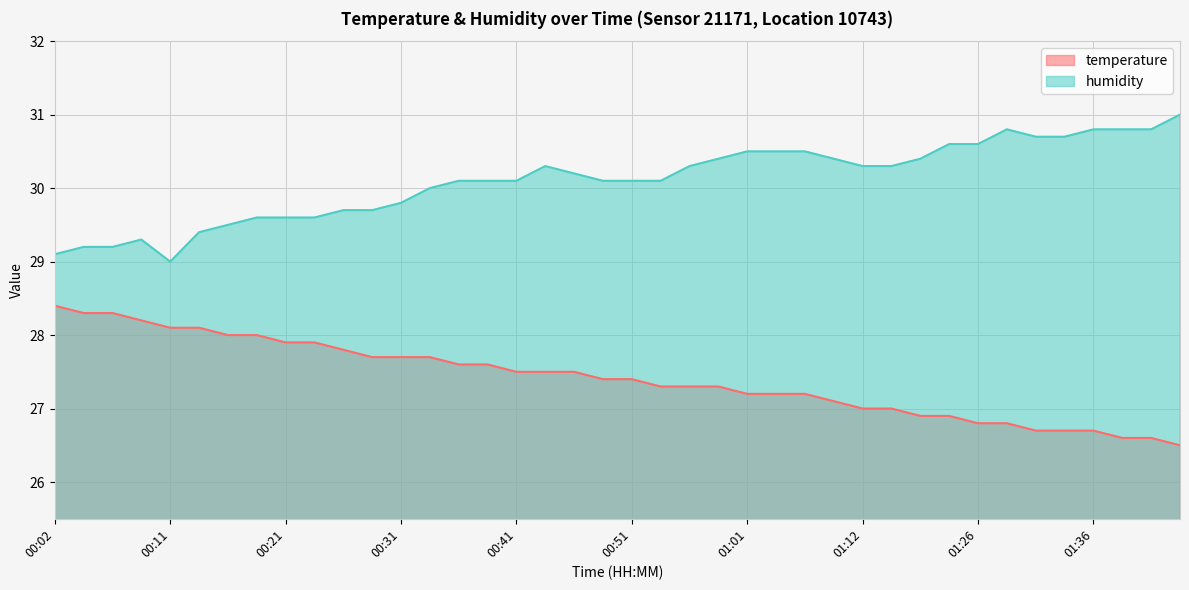

Reading right to left, transcribe all the data shown in this chart.

temperature: 26.5	26.6	26.6	26.7	26.7	26.7	26.8	26.8	26.9	26.9	27.0	27.0	27.1	27.2	27.2	27.2	27.3	27.3	27.3	27.4	27.4	27.5	27.5	27.5	27.6	27.6	27.7	27.7	27.7	27.8	27.9	27.9	28.0	28.0	28.1	28.1	28.2	28.3	28.3	28.4
humidity: 31.0	30.8	30.8	30.8	30.7	30.7	30.8	30.6	30.6	30.4	30.3	30.3	30.4	30.5	30.5	30.5	30.4	30.3	30.1	30.1	30.1	30.2	30.3	30.1	30.1	30.1	30.0	29.8	29.7	29.7	29.6	29.6	29.6	29.5	29.4	29.0	29.3	29.2	29.2	29.1